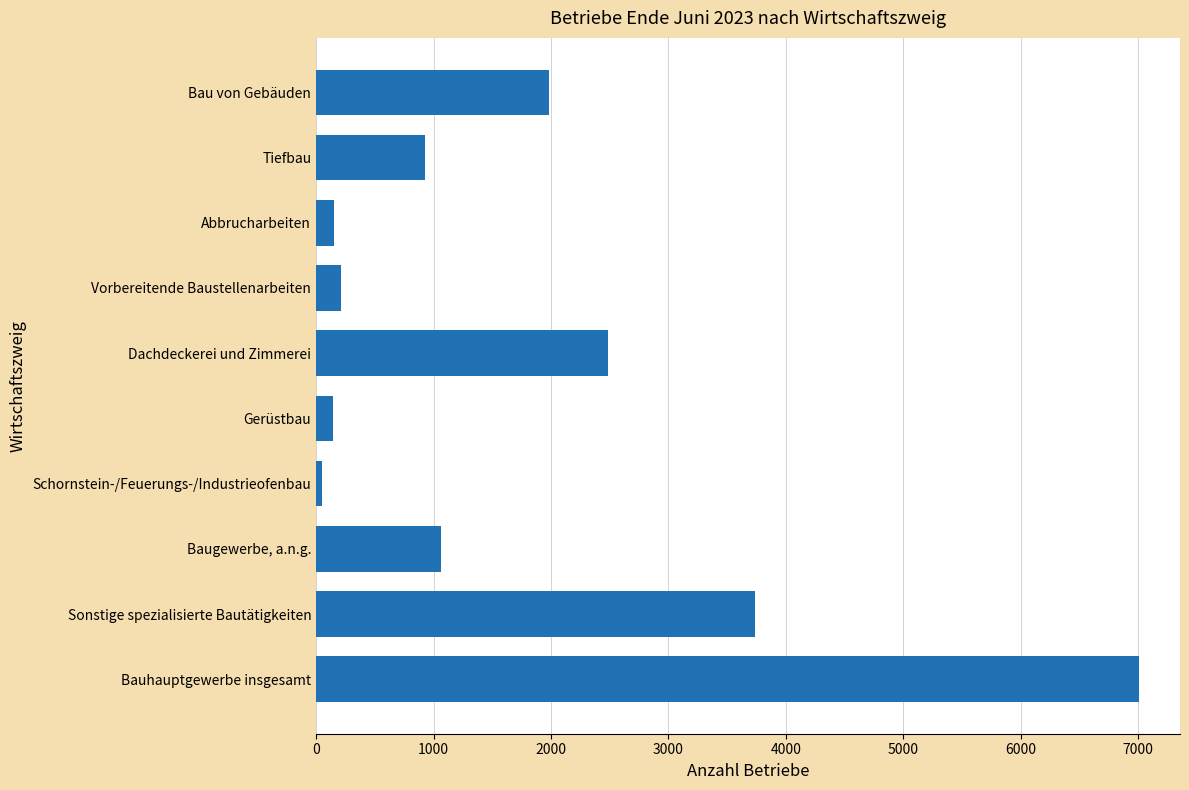

Where is the data nearest to the value 3528?

Sonstige spezialisierte Bautätigkeiten